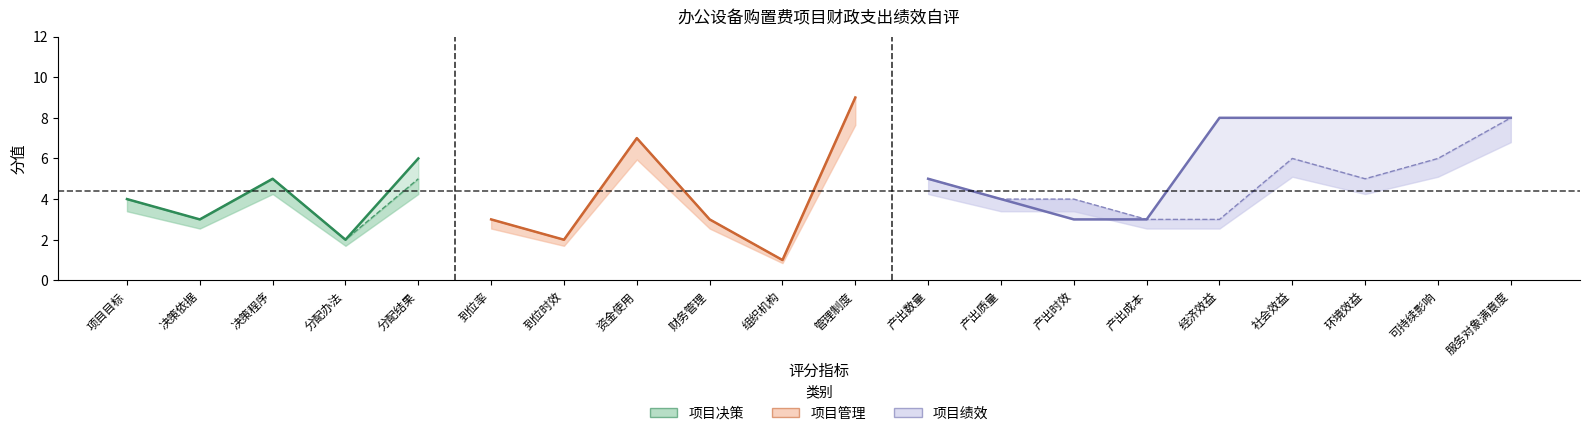

What is the value of the 得分 point at the 4th from the left?

2